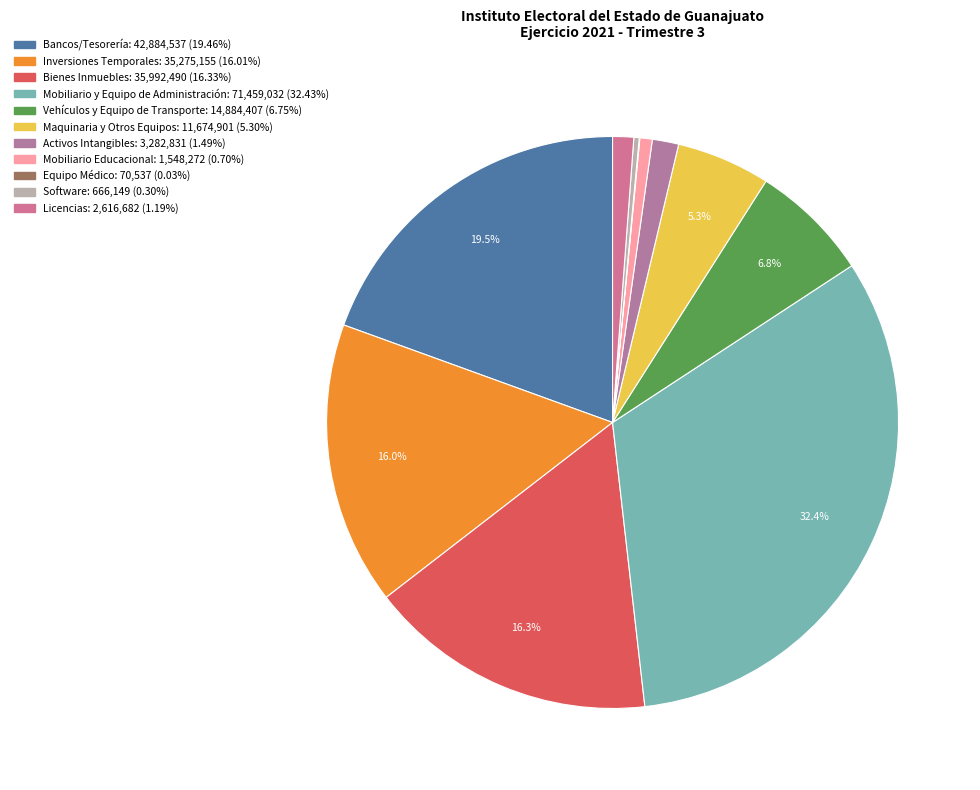

Is there a majority slice in this chart?

No